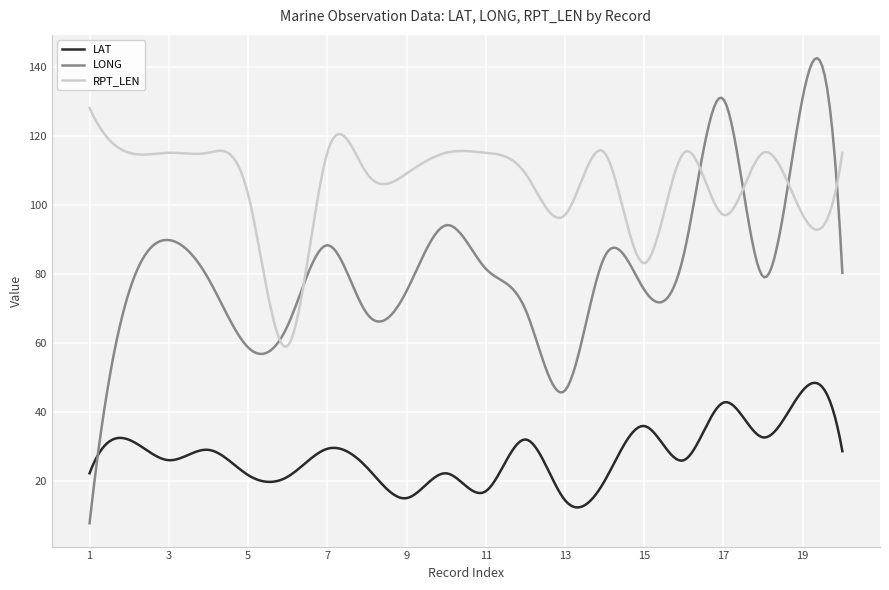

True or false: LAT and RPT_LEN cross at least once.

False